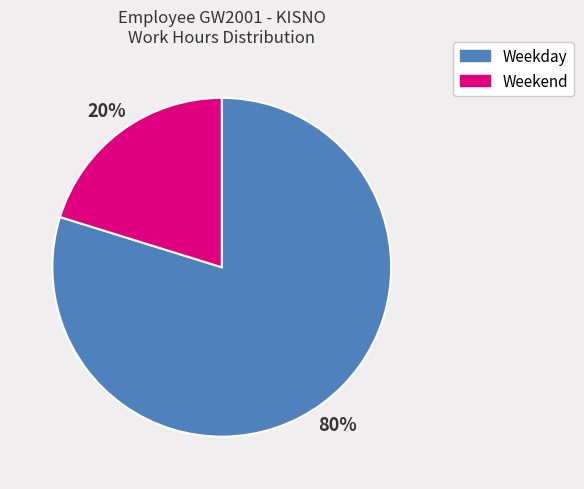

Is there any slice that represents more than half of the pie?

Yes